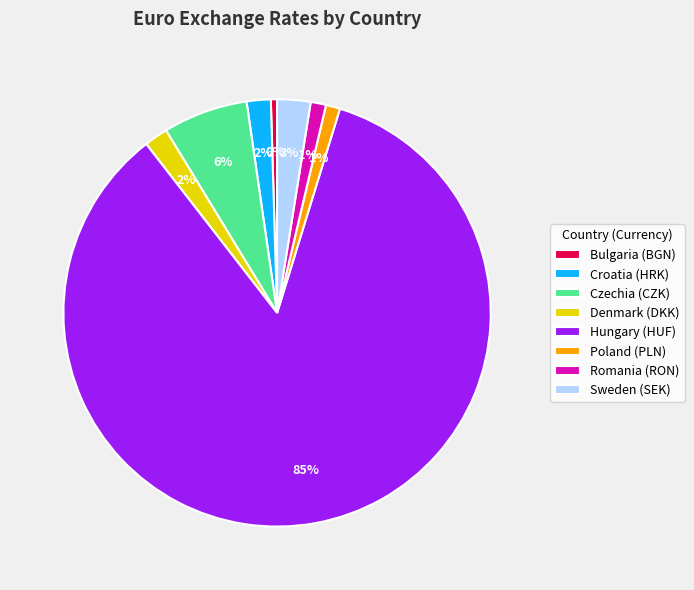

The Denmark (DKK) slice represents 2% of the pie. True or false?

True